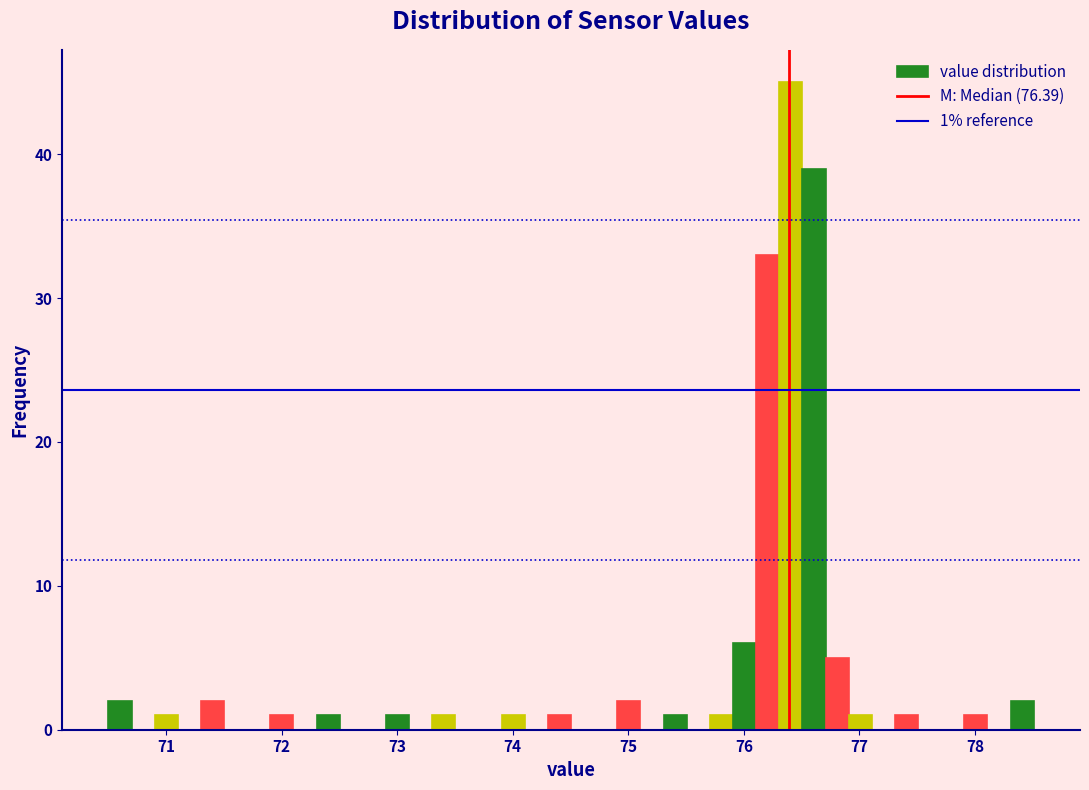

Around what value on the x-axis is the tallest bar? Give the approximate position of its centre, as read against the axis.

76.4